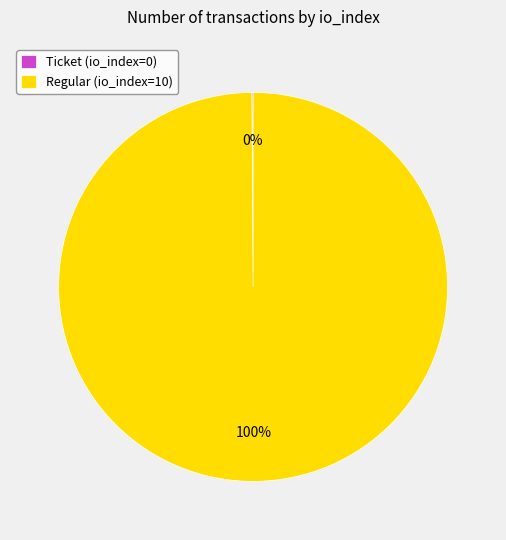

To the nearest percent, what is the difference between the largest and smallest slice percentages?

100%